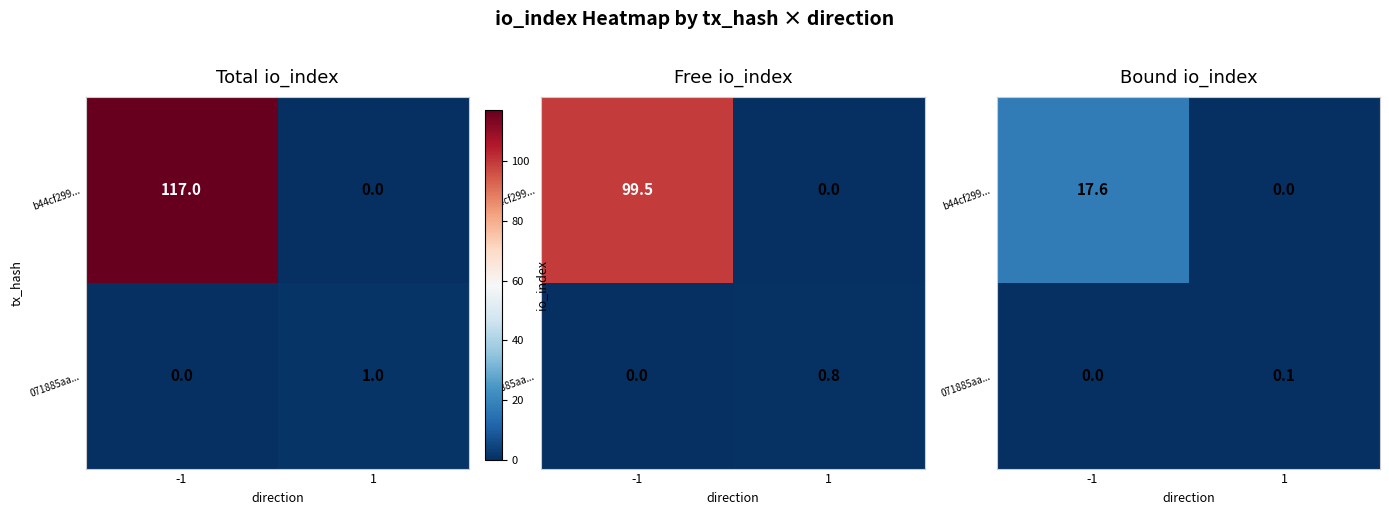

At which label does 071885aa... reach its peak?

1